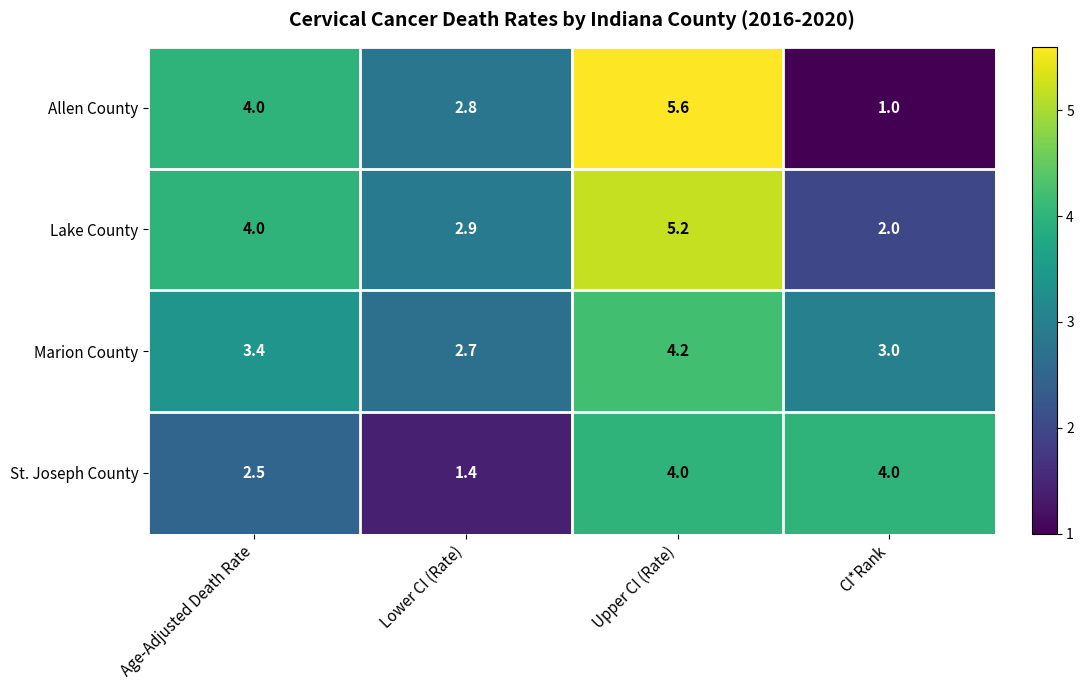

Between Age-Adjusted Death Rate and CI*Rank, which series saw the biggest shift?

Allen County